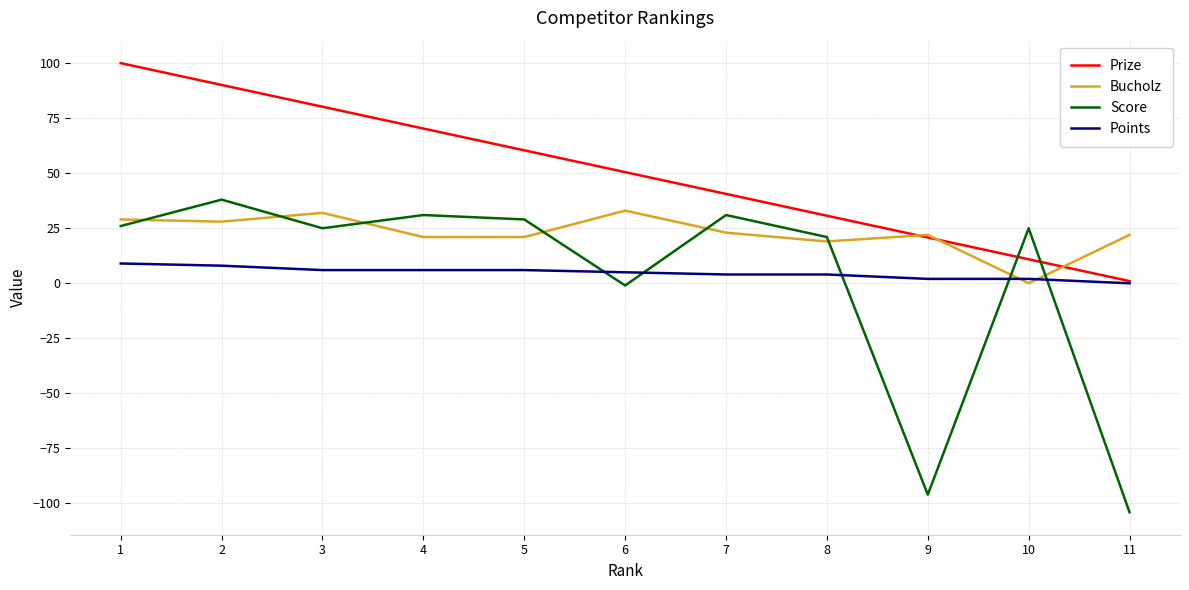

What is the sum of the Score values at 7 and 10?

56.0